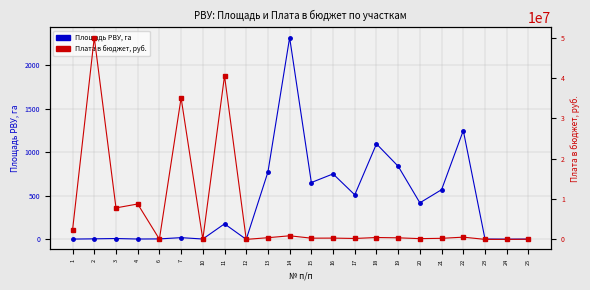

True or false: Площадь РВУ, га has more than 2 interior local peaks.

True